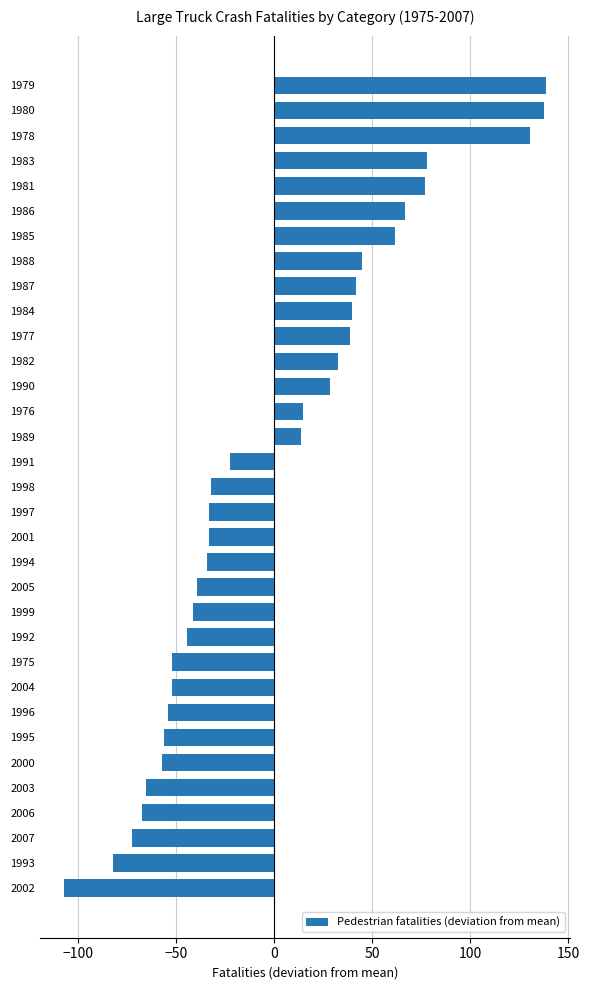

What is the sum of the values at 2006 and 2001?

-100.4